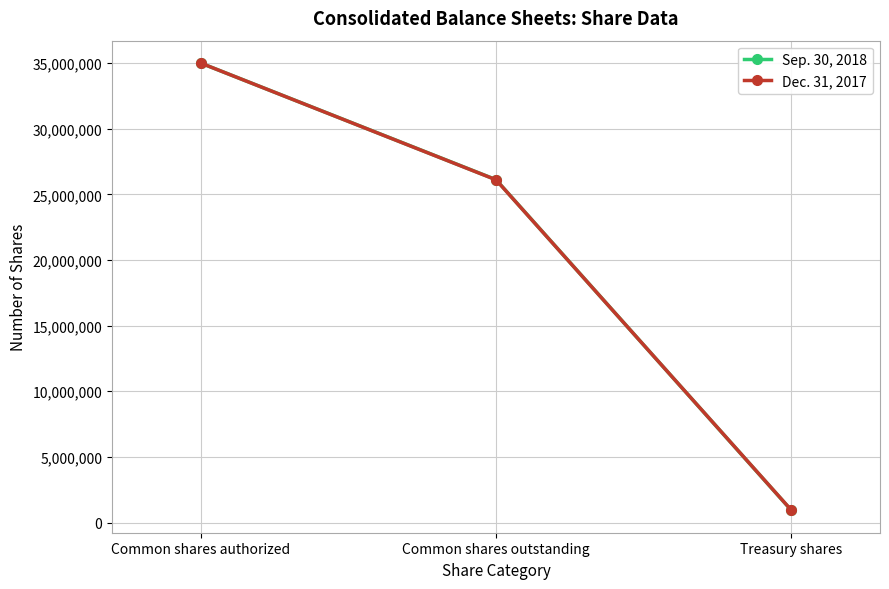

What is the label of the 2nd point from the left?

Common shares outstanding